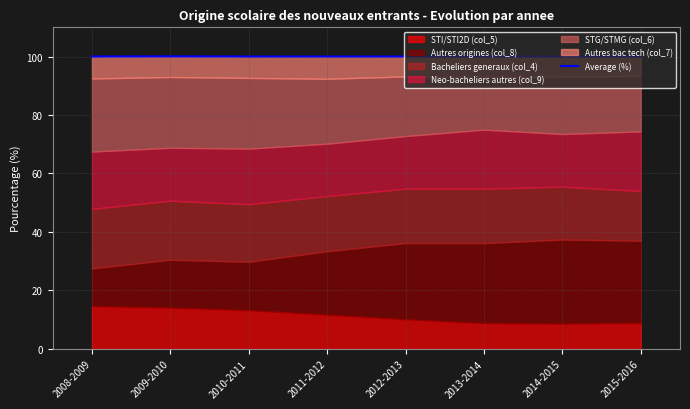

What is the label of the 3rd point from the right?

2013-2014